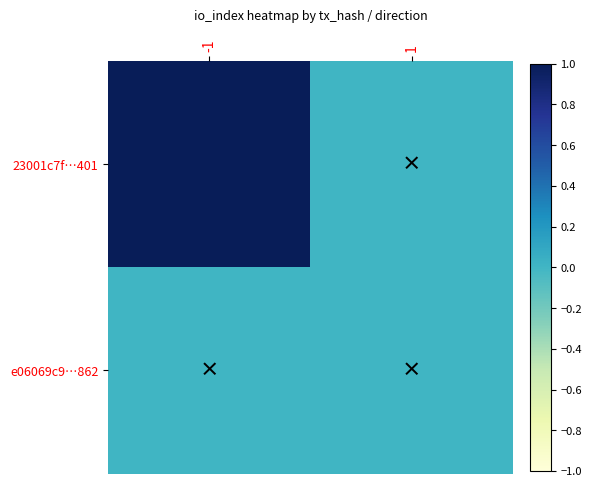

Count the number of categories in the chart.

2